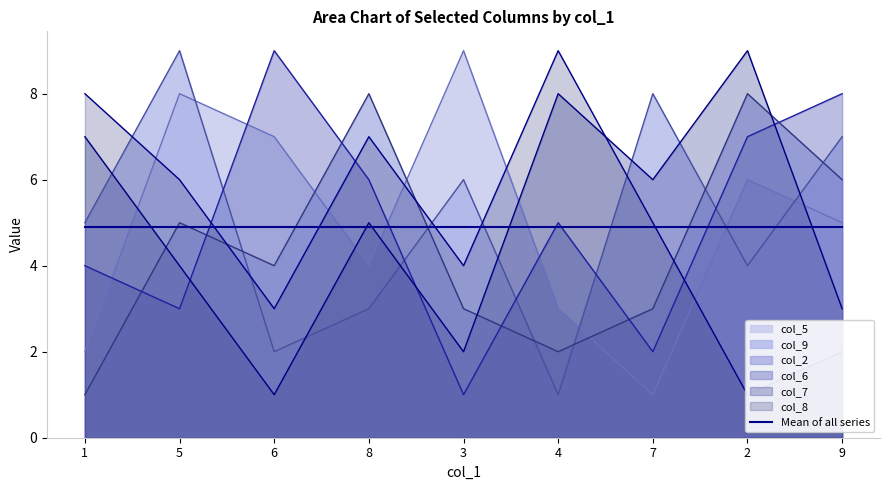

Reading left to right, extract all data points from this chart.

col_5: 2	8	7	4	9	3	1	6	5
col_9: 5	9	2	3	6	1	8	4	7
col_2: 1	5	4	8	3	2	3	8	6
col_6: 4	3	9	6	1	5	2	7	8
col_7: 7	4	1	5	2	8	6	9	3
col_8: 8	6	3	7	4	9	5	1	2